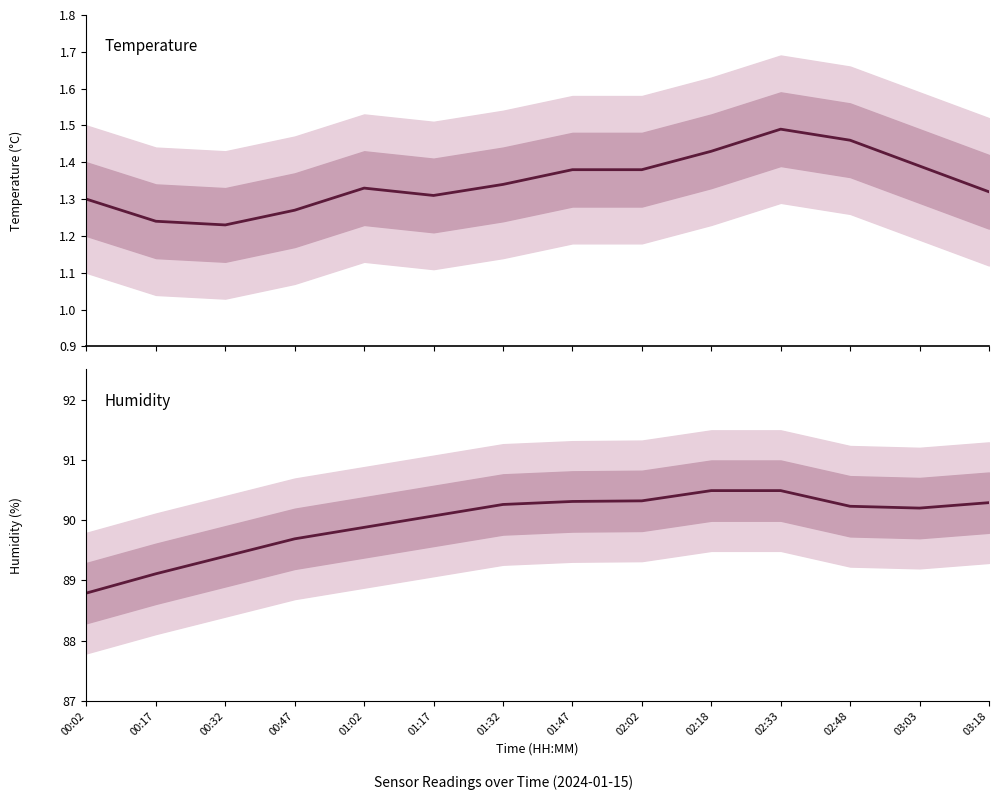

At which category does the chart reach its peak across all series?

02:18